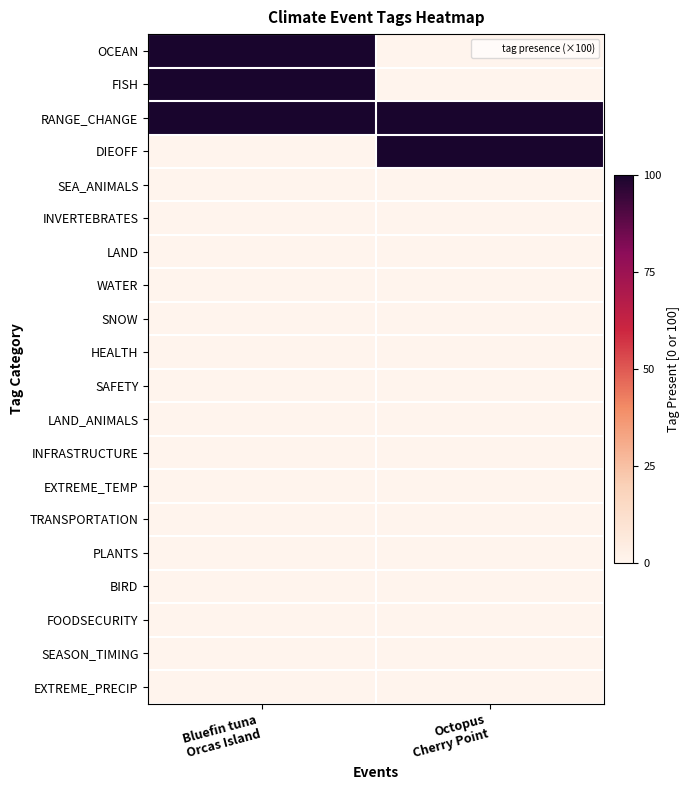

What is the maximum value shown in the chart?

100